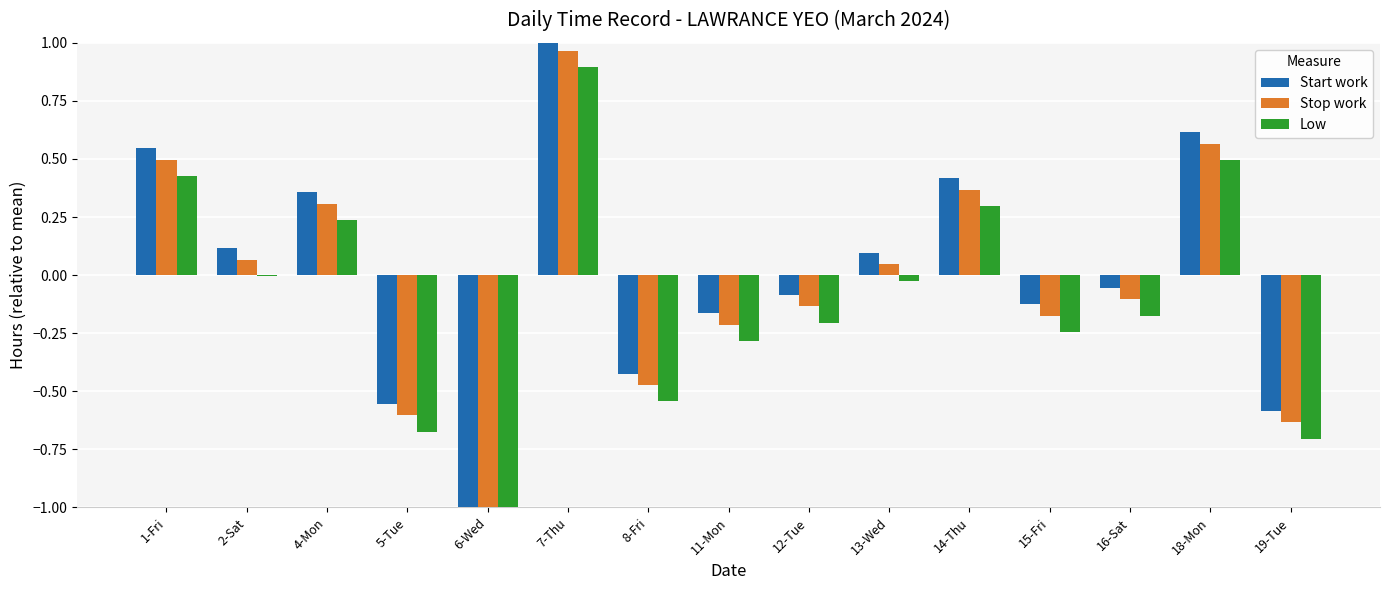

What is the sum of the Stop work values at 11-Mon and 2-Sat?

-0.1